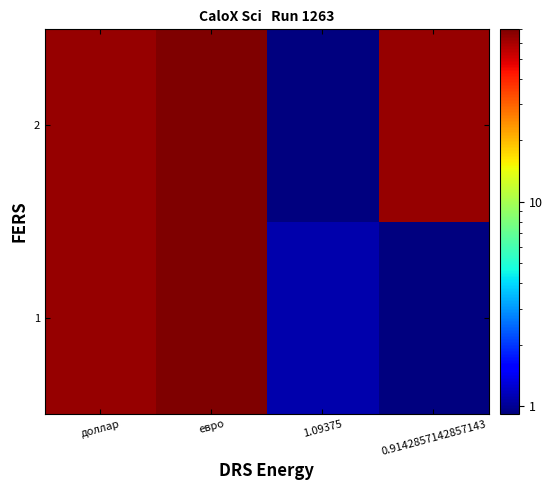

List the series in order of their peak value, lowest first.

1, 2